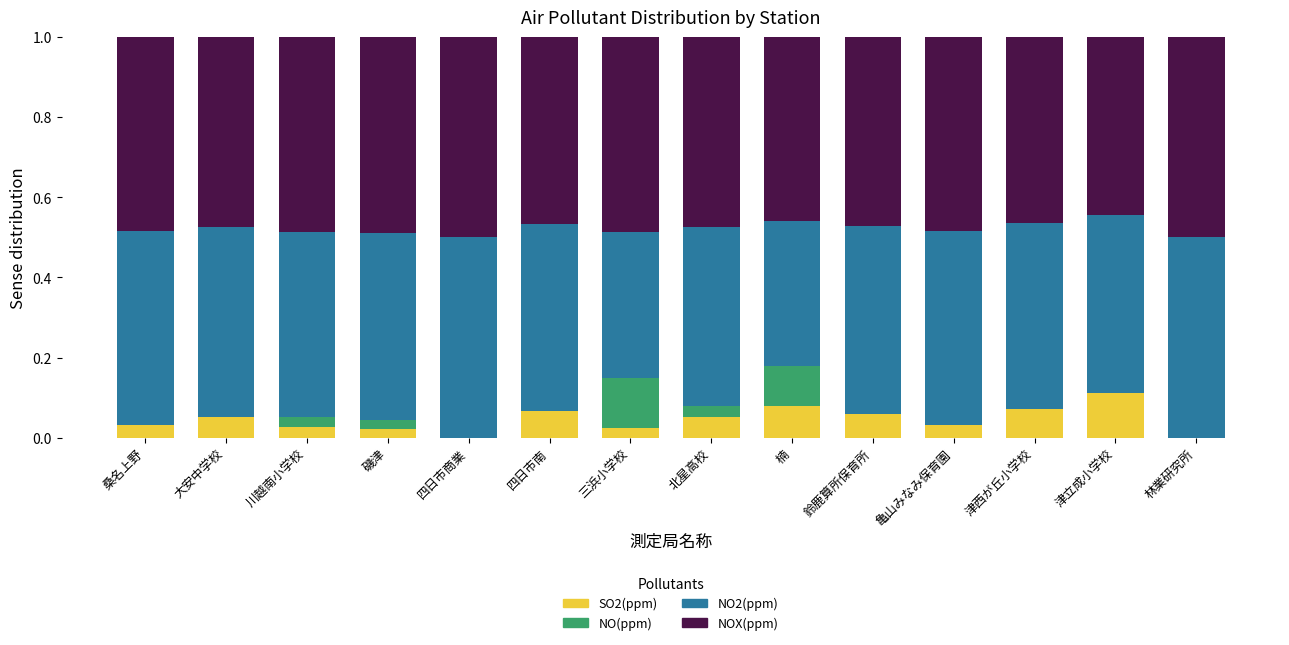

The SO2(ppm) series shows 0.0 at 鈴鹿算所保育所. True or false?

False